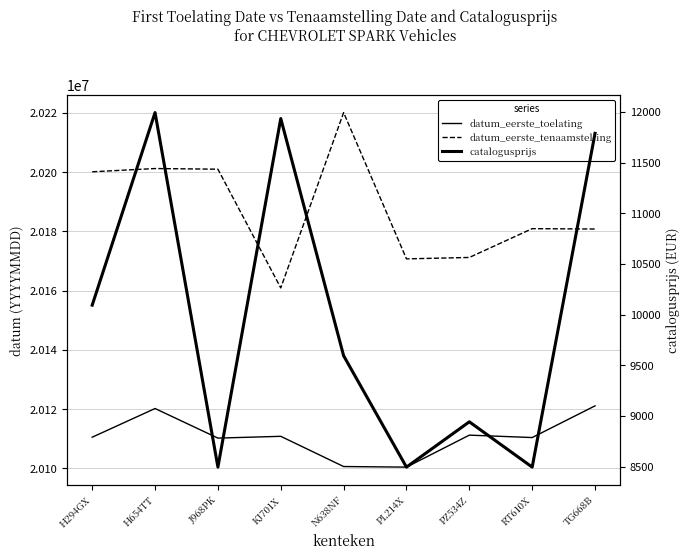

Does the chart have visible grid lines?

Yes